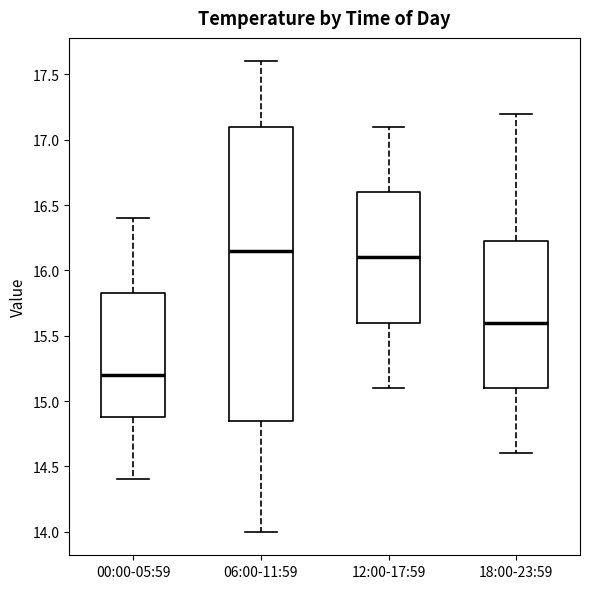

Reading left to right, read every box against the y-axis: the position of its median line, the range the box covers, and the ends of its whiskers. The values are not printed on the chart, so give them approximately, as read against the axis.

00:00-05:59: median 15.20, box 14.90 to 15.85, whiskers 14.40 to 16.40
06:00-11:59: median 16.15, box 14.85 to 17.10, whiskers 14.00 to 17.60
12:00-17:59: median 16.10, box 15.60 to 16.60, whiskers 15.10 to 17.10
18:00-23:59: median 15.60, box 15.10 to 16.25, whiskers 14.60 to 17.20